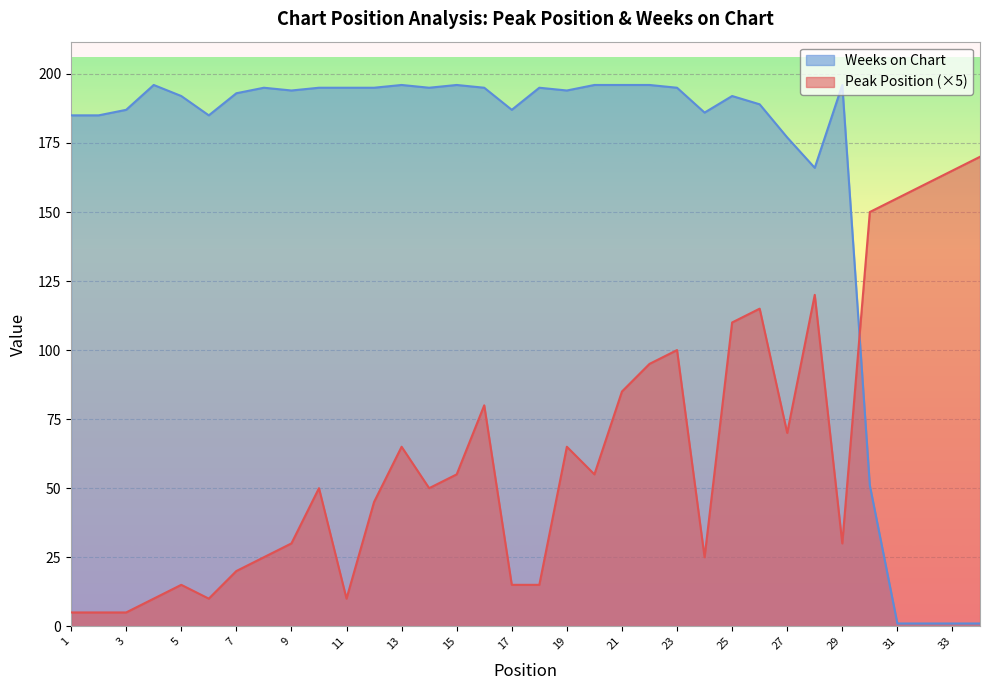

What is the value of the Peak Position point at the 15th from the left?

55